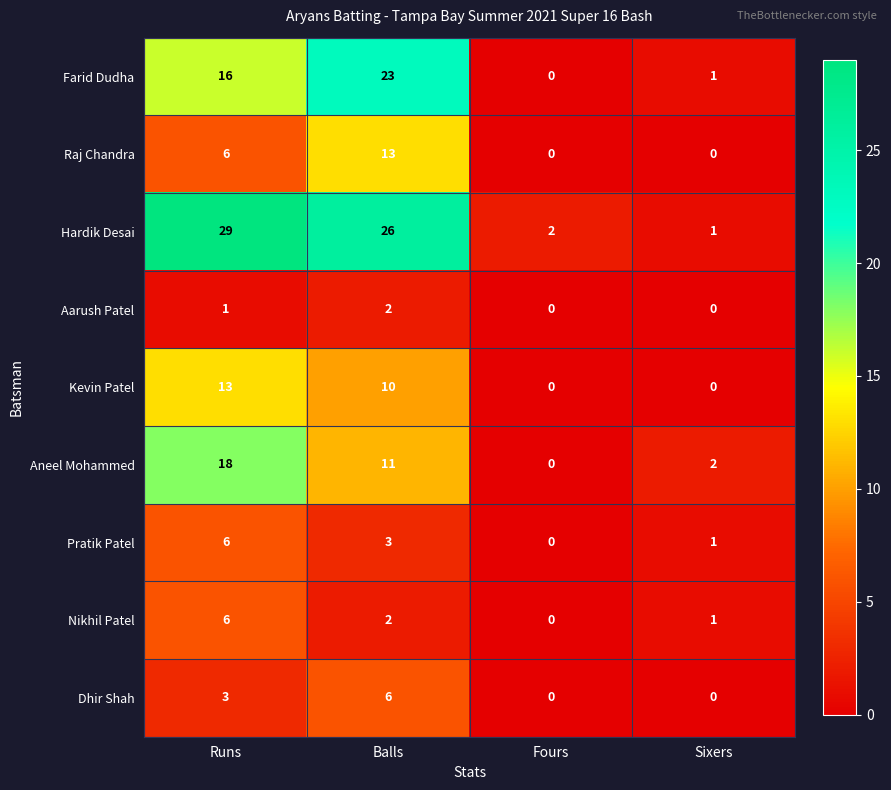

Which series has the widest spread of values?

Hardik Desai